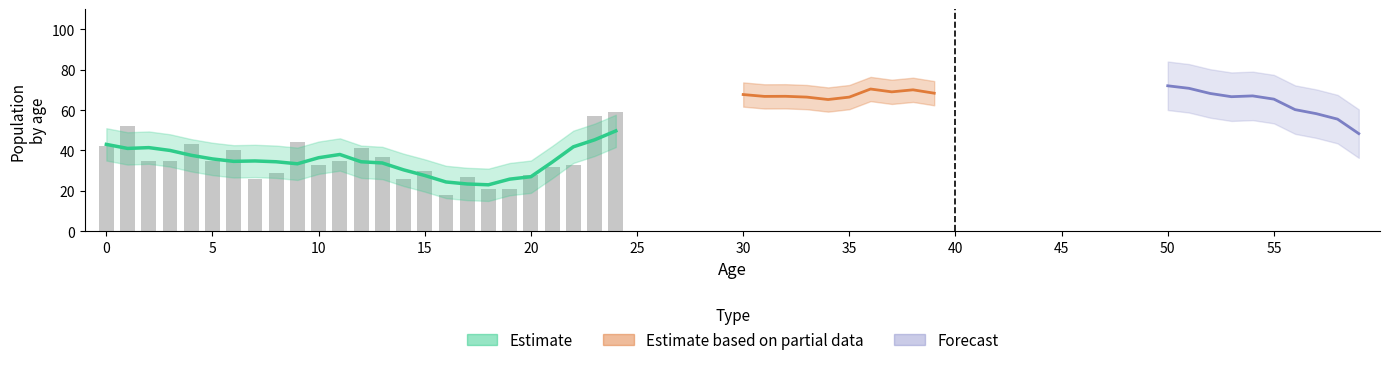

What is the minimum value shown in the chart?

18